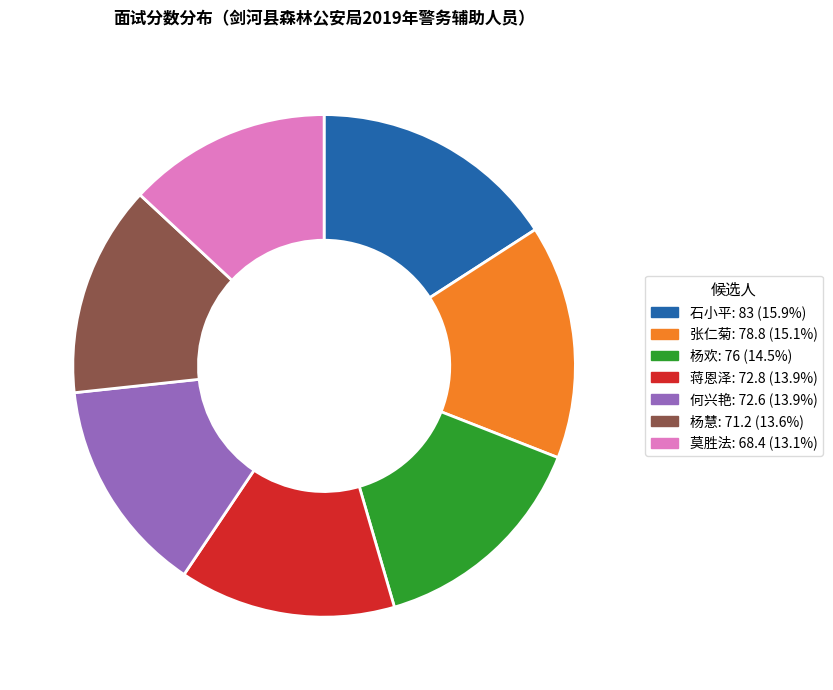

Combined, do 莫胜法 and 石小平 account for over 50%?

No